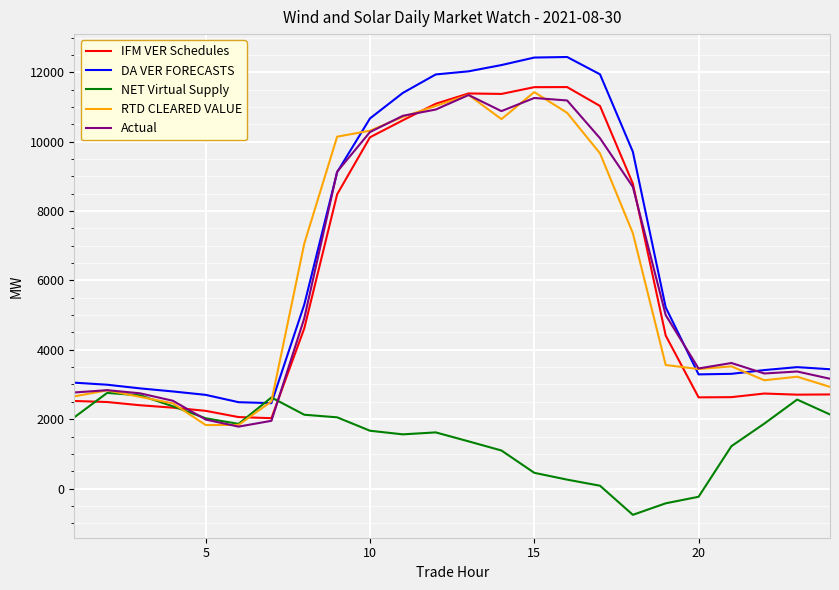

True or false: DA VER FORECASTS and IFM VER Schedules cross at least once.

False